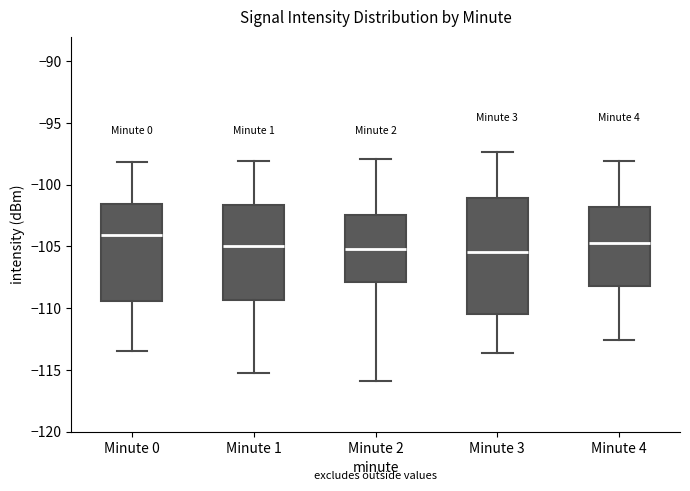

Where is the upper edge of the box for Minute 0 on the y-axis? The values are not printed on the chart, so give them approximately, as read against the axis.

-101.5